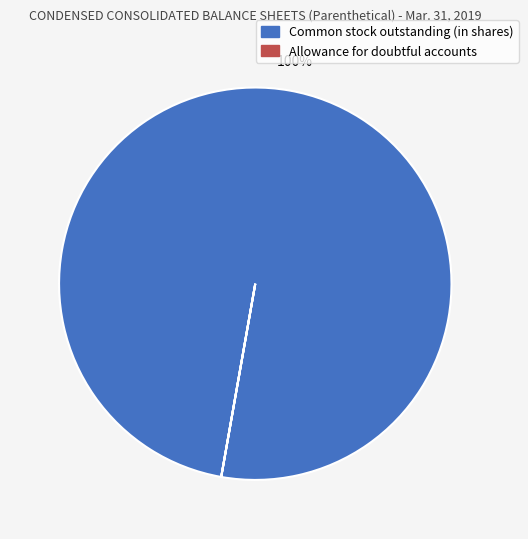

The Common stock outstanding (in shares) slice represents 100% of the pie. True or false?

True